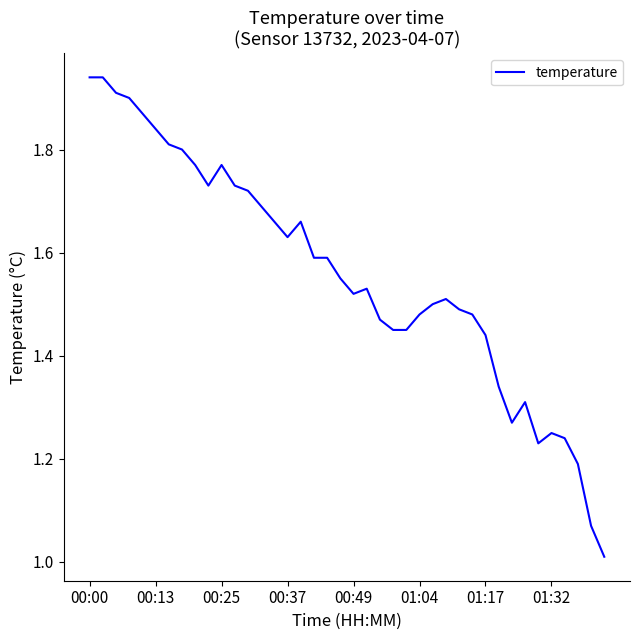

What is the difference between the maximum and minimum values?

0.9